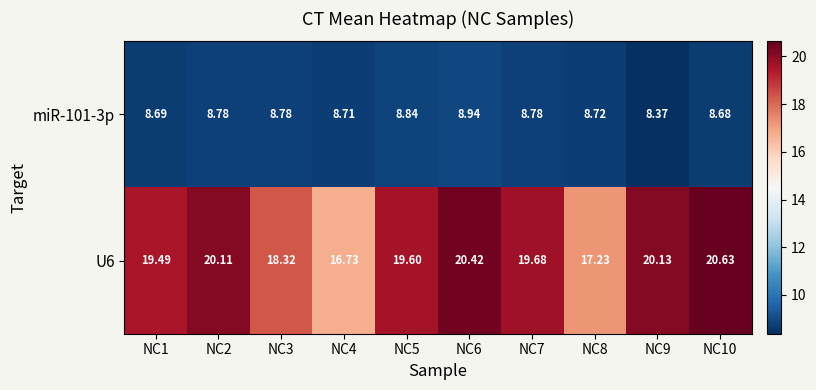

At NC10, list the series in order from smallest to largest.

miR-101-3p, U6